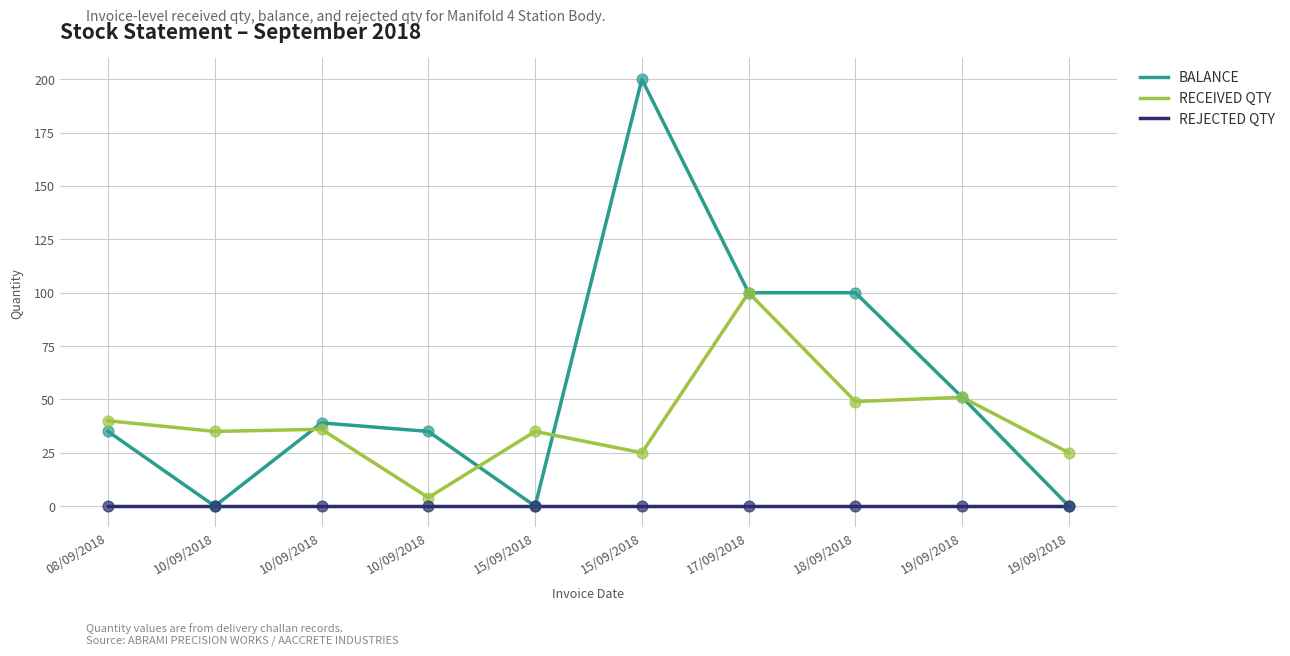

What is the total value across all series at 08/09/2018?

75